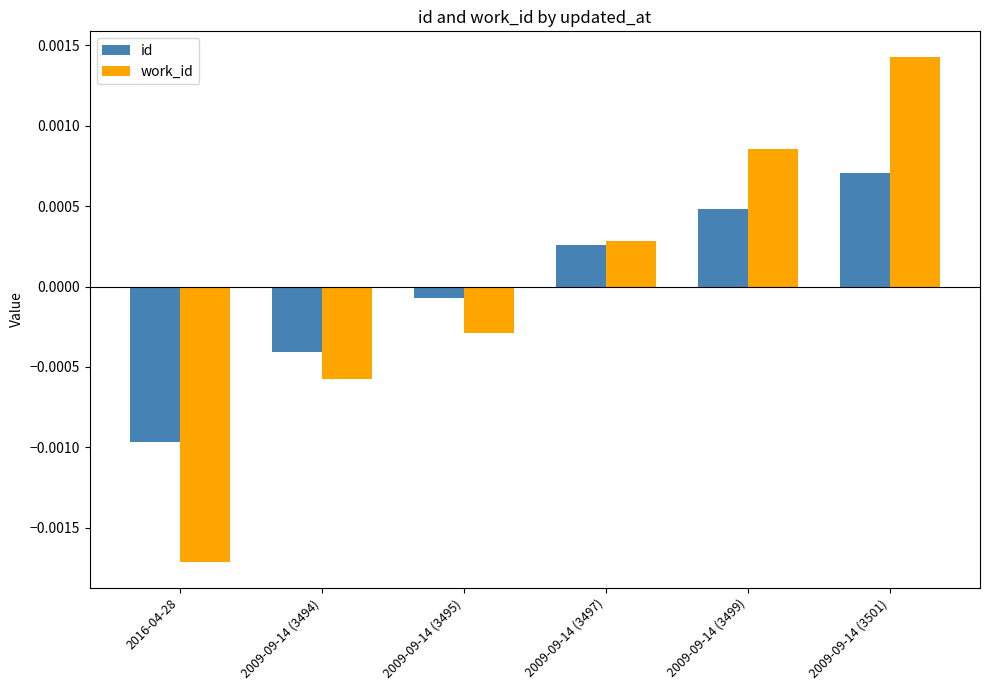

How many values in the work_id series exceed 0?

3